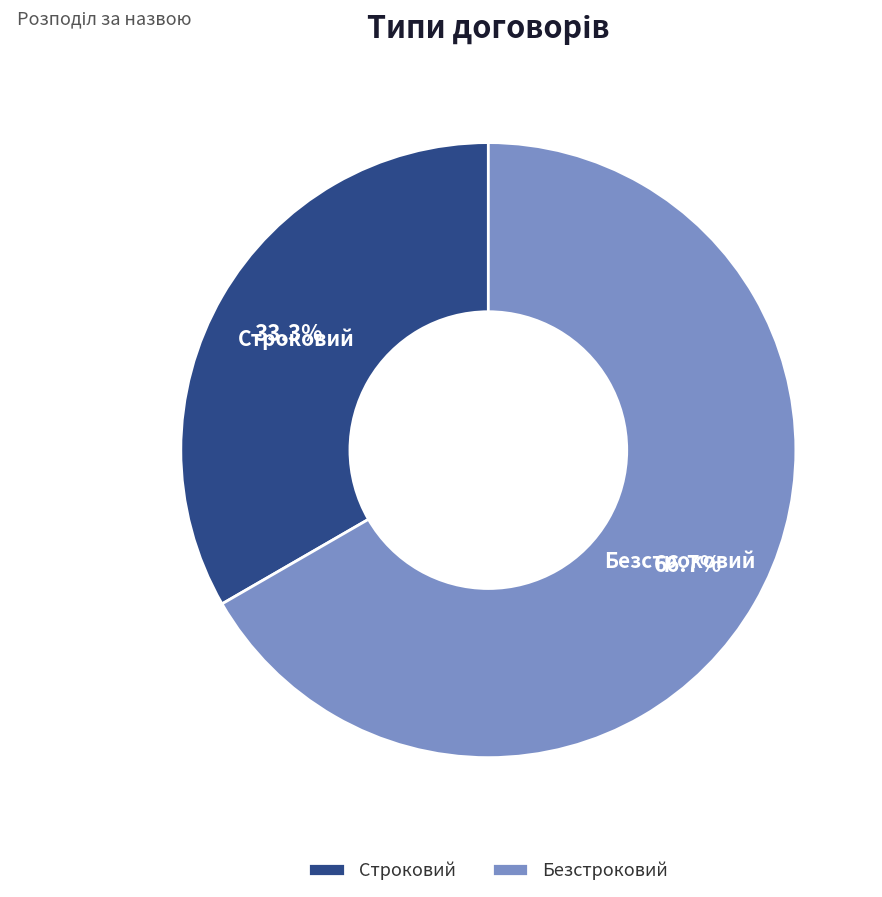

Which has a higher value, Строковий or Безстроковий?

Безстроковий